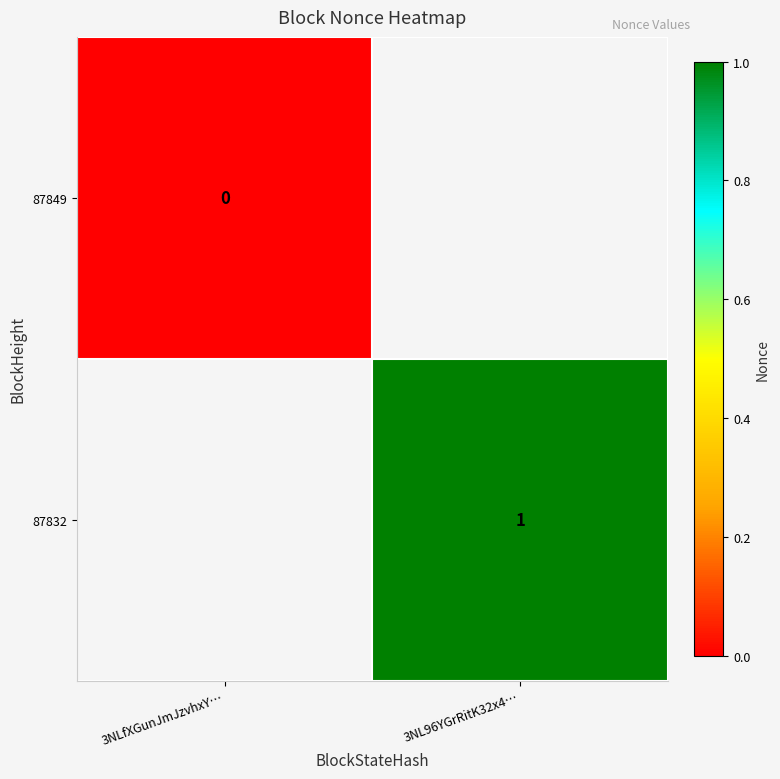

Is the value of 87849 at 3NLfXGunJmJzvhxY… greater than the value of 87832 at 3NL96YGrRitK32x4…?

No